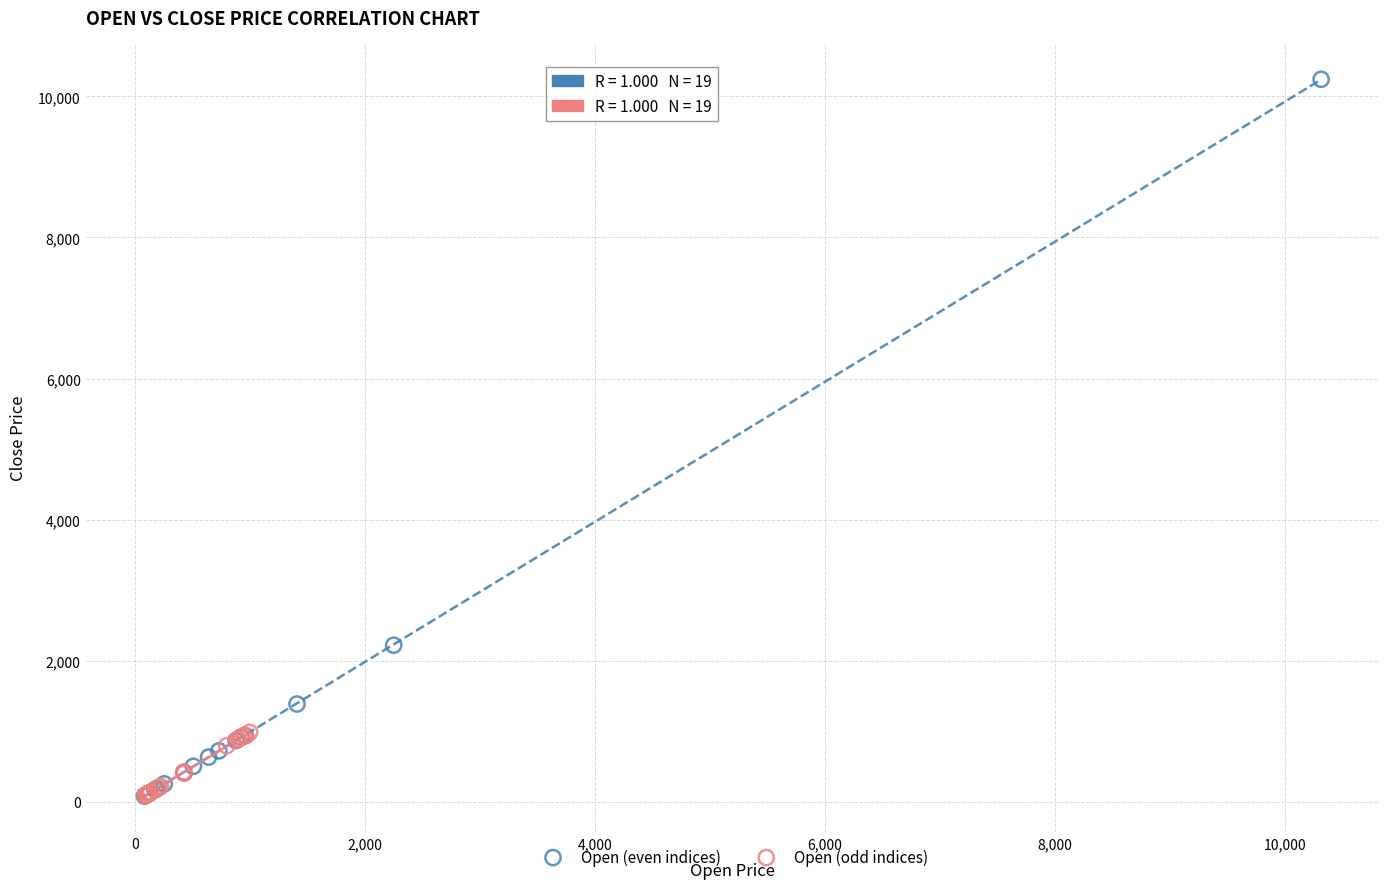

Which series has the widest spread of Y values?

Open (even indices)